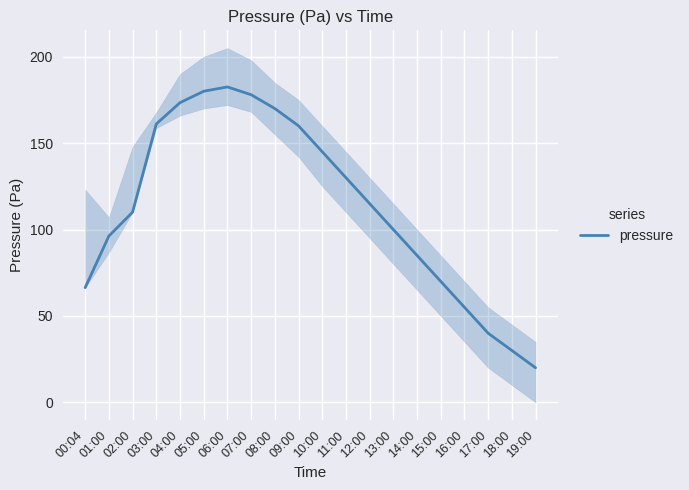

Rank the categories by value from lowest to highest.

19:00, 18:00, 17:00, 16:00, 00:04, 15:00, 14:00, 01:00, 13:00, 02:00, 12:00, 11:00, 10:00, 09:00, 03:00, 08:00, 04:00, 07:00, 05:00, 06:00